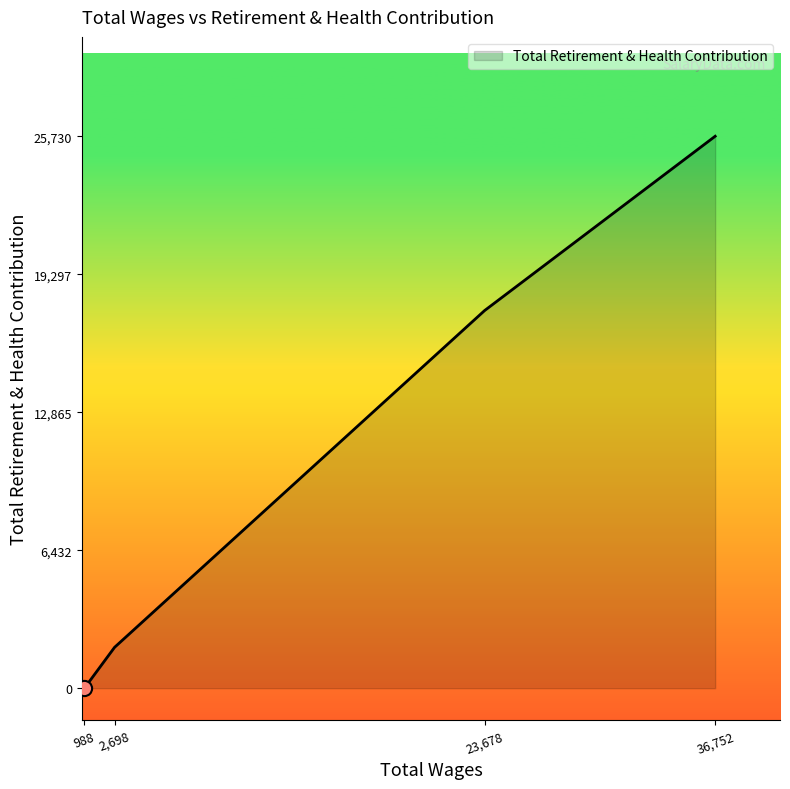

What is the change in value from 988 to 23,678?

+17604